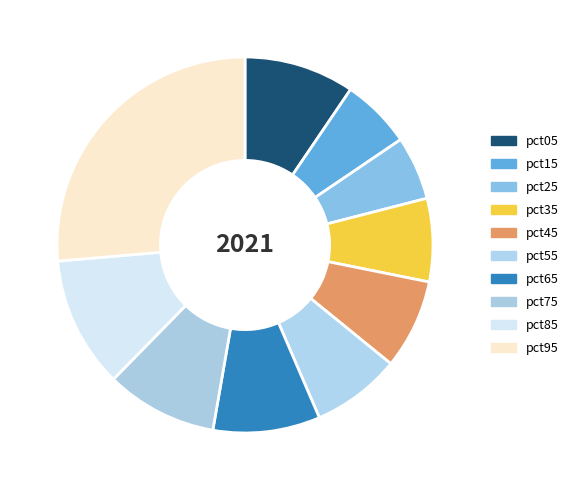

Which category has the biggest portion of the pie?

pct95